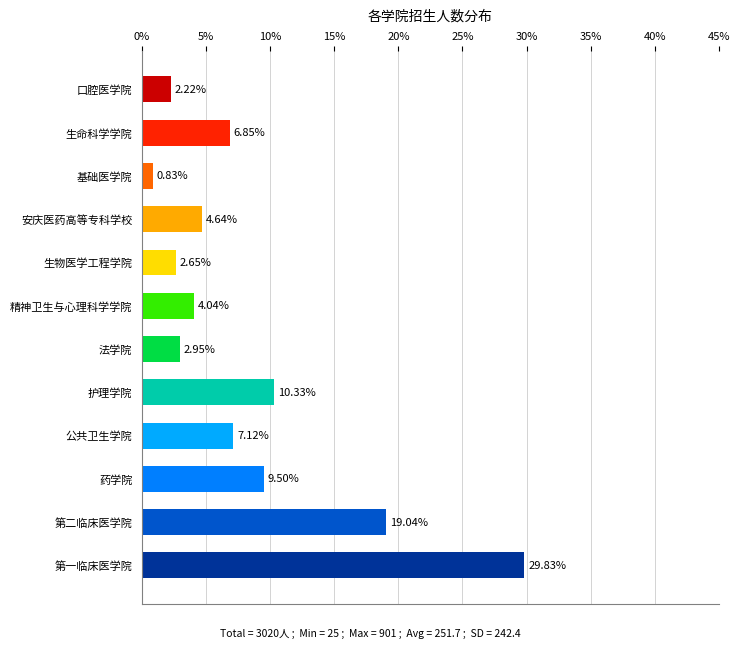

Rank the categories by value from lowest to highest.

基础医学院, 口腔医学院, 生物医学工程学院, 法学院, 精神卫生与心理科学学院, 安庆医药高等专科学校, 生命科学学院, 公共卫生学院, 药学院, 护理学院, 第二临床医学院, 第一临床医学院